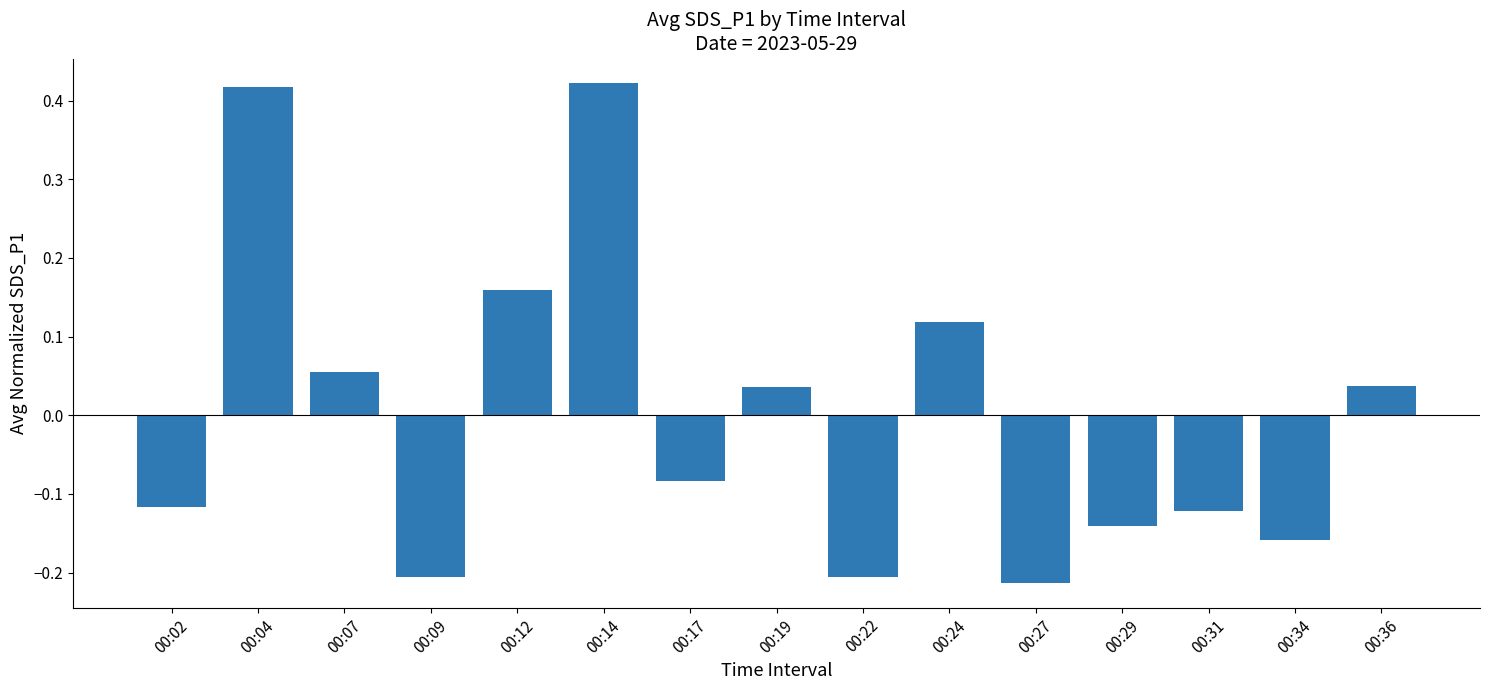

Is it true that the value at 00:22 is -0.2?

True